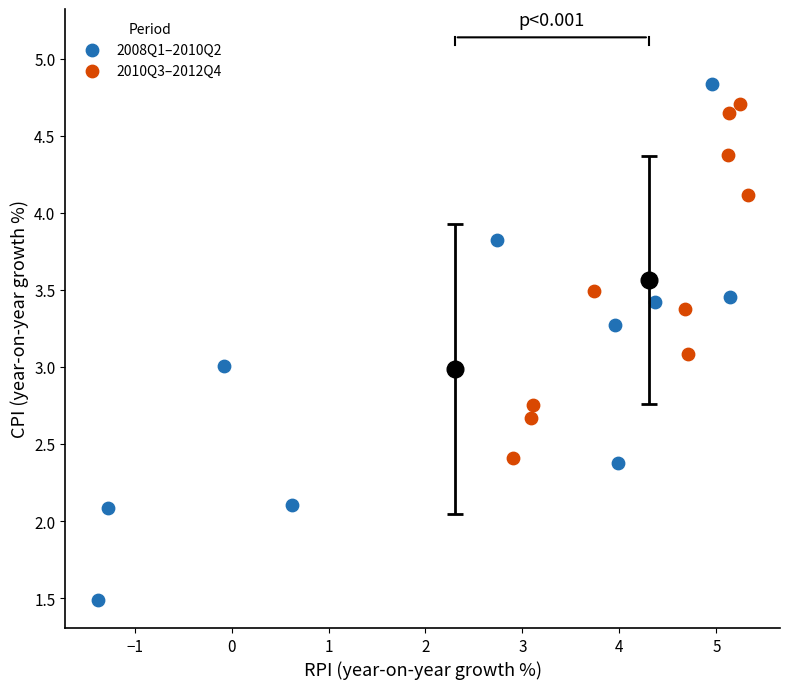

Which series has the widest spread of Y values?

2008Q1–2010Q2